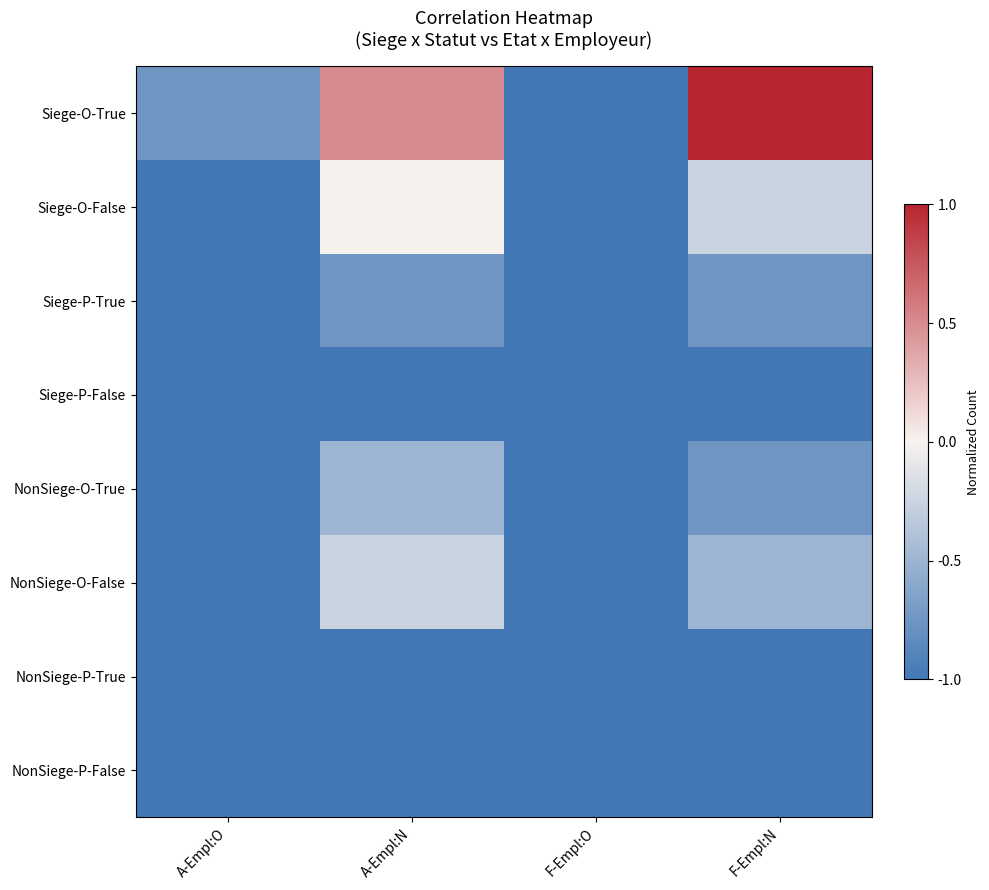

What is the total value across all series at A-Empl:N?

-4.0